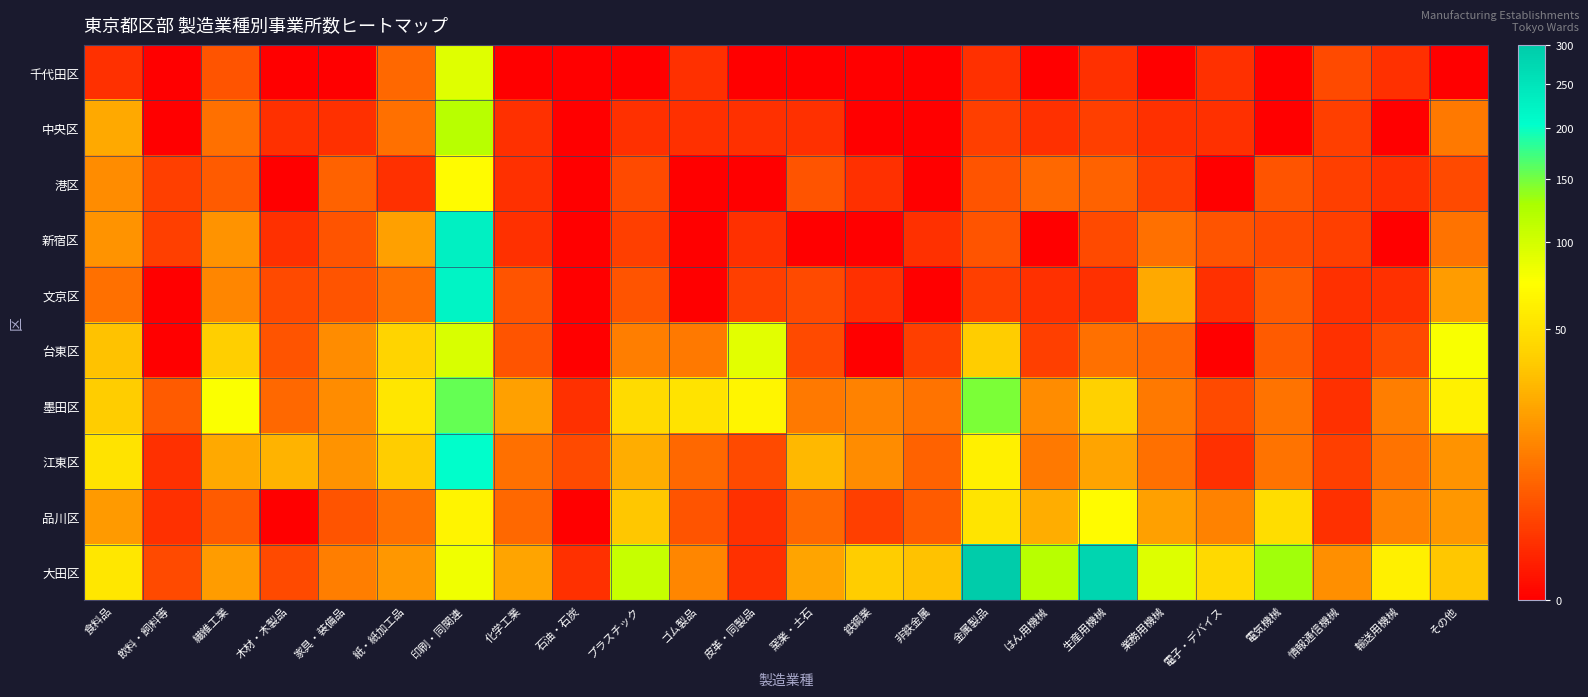

Reading right to left, transcribe all the data shown in this chart.

千代田区: その他=0	輸送用機械=1	情報通信機械=3	電気機械=0	電子・デバイス=1	業務用機械=0	生産用機械=1	はん用機械=0	金属製品=1	非鉄金属=0	鉄鋼業=0	窯業・土石=0	皮革・同製品=0	ゴム製品=1	プラスチック=0	石油・石炭=0	化学工業=0	印刷・同関連=92	紙・紙加工品=7	家具・装備品=0	木材・木製品=0	繊維工業=4	飲料・飼料等=0	食料品=1
中央区: その他=10	輸送用機械=0	情報通信機械=2	電気機械=0	電子・デバイス=1	業務用機械=1	生産用機械=2	はん用機械=1	金属製品=2	非鉄金属=0	鉄鋼業=0	窯業・土石=1	皮革・同製品=1	ゴム製品=1	プラスチック=1	石油・石炭=0	化学工業=1	印刷・同関連=119	紙・紙加工品=8	家具・装備品=1	木材・木製品=1	繊維工業=8	飲料・飼料等=0	食料品=23
港区: その他=3	輸送用機械=1	情報通信機械=2	電気機械=4	電子・デバイス=0	業務用機械=2	生産用機械=6	はん用機械=7	金属製品=4	非鉄金属=0	鉄鋼業=1	窯業・土石=4	皮革・同製品=0	ゴム製品=0	プラスチック=3	石油・石炭=0	化学工業=1	印刷・同関連=70	紙・紙加工品=1	家具・装備品=6	木材・木製品=0	繊維工業=5	飲料・飼料等=2	食料品=14
新宿区: その他=9	輸送用機械=0	情報通信機械=2	電気機械=3	電子・デバイス=4	業務用機械=8	生産用機械=3	はん用機械=0	金属製品=4	非鉄金属=1	鉄鋼業=0	窯業・土石=0	皮革・同製品=1	ゴム製品=0	プラスチック=2	石油・石炭=0	化学工業=1	印刷・同関連=229	紙・紙加工品=20	家具・装備品=4	木材・木製品=1	繊維工業=16	飲料・飼料等=2	食料品=16
文京区: その他=19	輸送用機械=1	情報通信機械=1	電気機械=5	電子・デバイス=1	業務用機械=23	生産用機械=1	はん用機械=1	金属製品=2	非鉄金属=0	鉄鋼業=1	窯業・土石=3	皮革・同製品=2	ゴム製品=0	プラスチック=4	石油・石炭=0	化学工業=4	印刷・同関連=221	紙・紙加工品=8	家具・装備品=4	木材・木製品=3	繊維工業=13	飲料・飼料等=0	食料品=8
台東区: その他=77	輸送用機械=3	情報通信機械=1	電気機械=5	電子・デバイス=0	業務用機械=7	生産用機械=8	はん用機械=2	金属製品=37	非鉄金属=2	鉄鋼業=0	窯業・土石=3	皮革・同製品=90	ゴム製品=10	プラスチック=11	石油・石炭=0	化学工業=4	印刷・同関連=96	紙・紙加工品=41	家具・装備品=14	木材・木製品=4	繊維工業=38	飲料・飼料等=0	食料品=32
墨田区: その他=62	輸送用機械=11	情報通信機械=1	電気機械=9	電子・デバイス=3	業務用機械=10	生産用機械=39	はん用機械=14	金属製品=147	非鉄金属=9	鉄鋼業=12	窯業・土石=10	皮革・同製品=66	ゴム製品=52	プラスチック=46	石油・石炭=1	化学工業=20	印刷・同関連=156	紙・紙加工品=54	家具・装備品=14	木材・木製品=7	繊維工業=75	飲料・飼料等=5	食料品=37
江東区: その他=16	輸送用機械=9	情報通信機械=2	電気機械=9	電子・デバイス=1	業務用機械=8	生産用機械=21	はん用機械=10	金属製品=61	非鉄金属=6	鉄鋼業=14	窯業・土石=28	皮革・同製品=3	ゴム製品=7	プラスチック=24	石油・石炭=3	化学工業=8	印刷・同関連=204	紙・紙加工品=37	家具・装備品=16	木材・木製品=26	繊維工業=23	飲料・飼料等=1	食料品=52
品川区: その他=17	輸送用機械=12	情報通信機械=1	電気機械=48	電子・デバイス=12	業務用機械=20	生産用機械=70	はん用機械=24	金属製品=53	非鉄金属=5	鉄鋼業=2	窯業・土石=7	皮革・同製品=1	ゴム製品=4	プラスチック=34	石油・石炭=0	化学工業=7	印刷・同関連=65	紙・紙加工品=8	家具・装備品=4	木材・木製品=0	繊維工業=5	飲料・飼料等=1	食料品=18
大田区: その他=34	輸送用機械=61	情報通信機械=15	電気機械=132	電子・デバイス=45	業務用機械=94	生産用機械=278	はん用機械=119	金属製品=300	非鉄金属=32	鉄鋼業=37	窯業・土石=21	皮革・同製品=1	ゴム製品=13	プラスチック=109	石油・石炭=1	化学工業=21	印刷・同関連=82	紙・紙加工品=17	家具・装備品=11	木材・木製品=3	繊維工業=19	飲料・飼料等=3	食料品=55